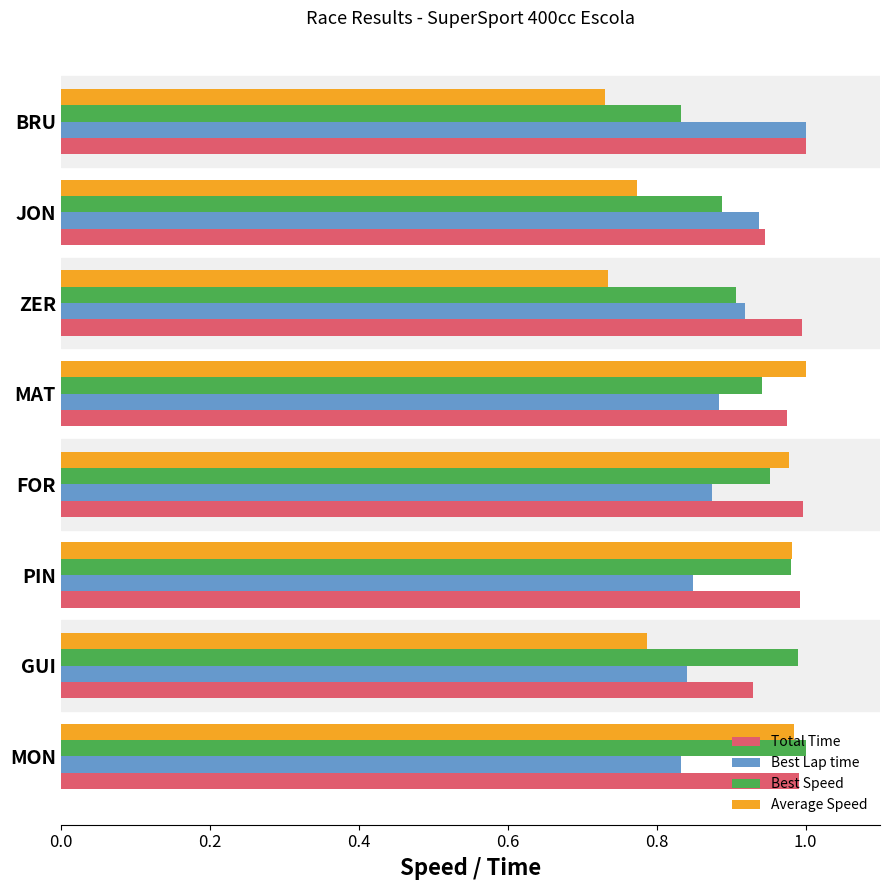

True or false: Total Time has a value of 1.6 at GUI.

False